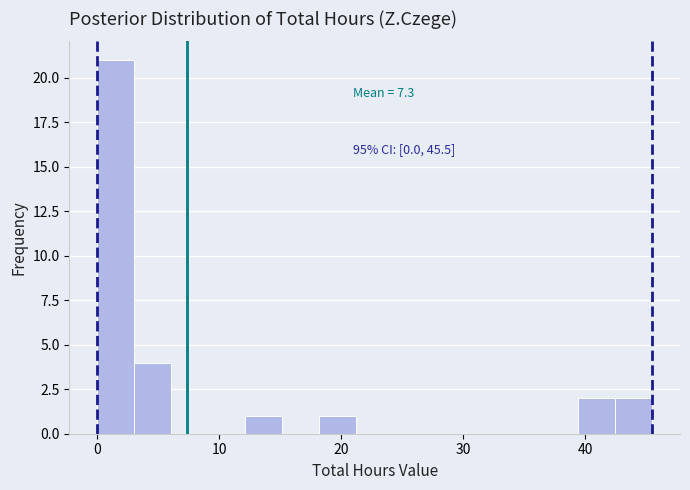

Read against the x-axis, roughly where is the centre of the tallest bar?

2